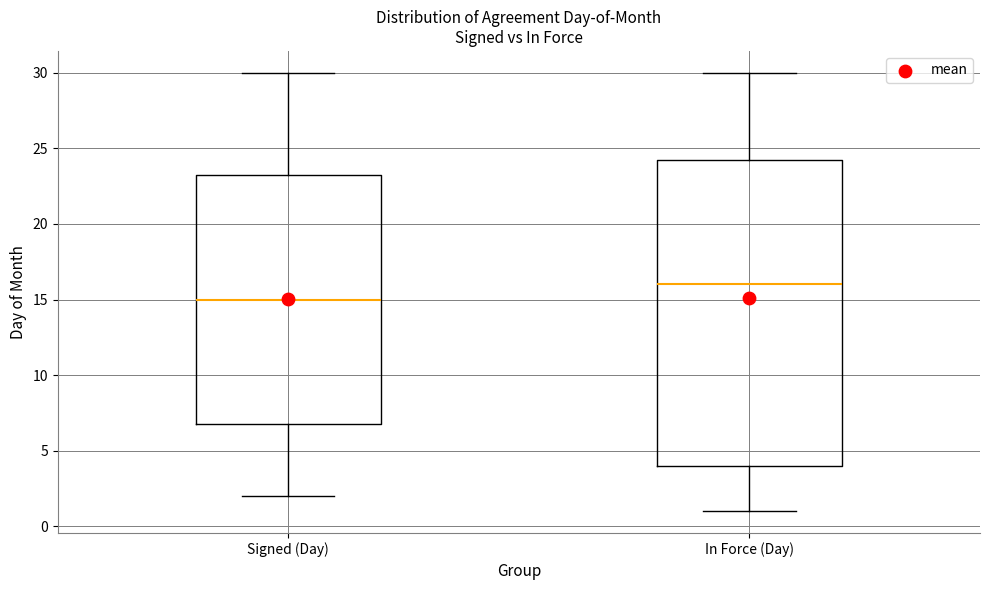

Comparing the boxes themselves (not the whiskers), which one is the tallest?

In Force (Day)